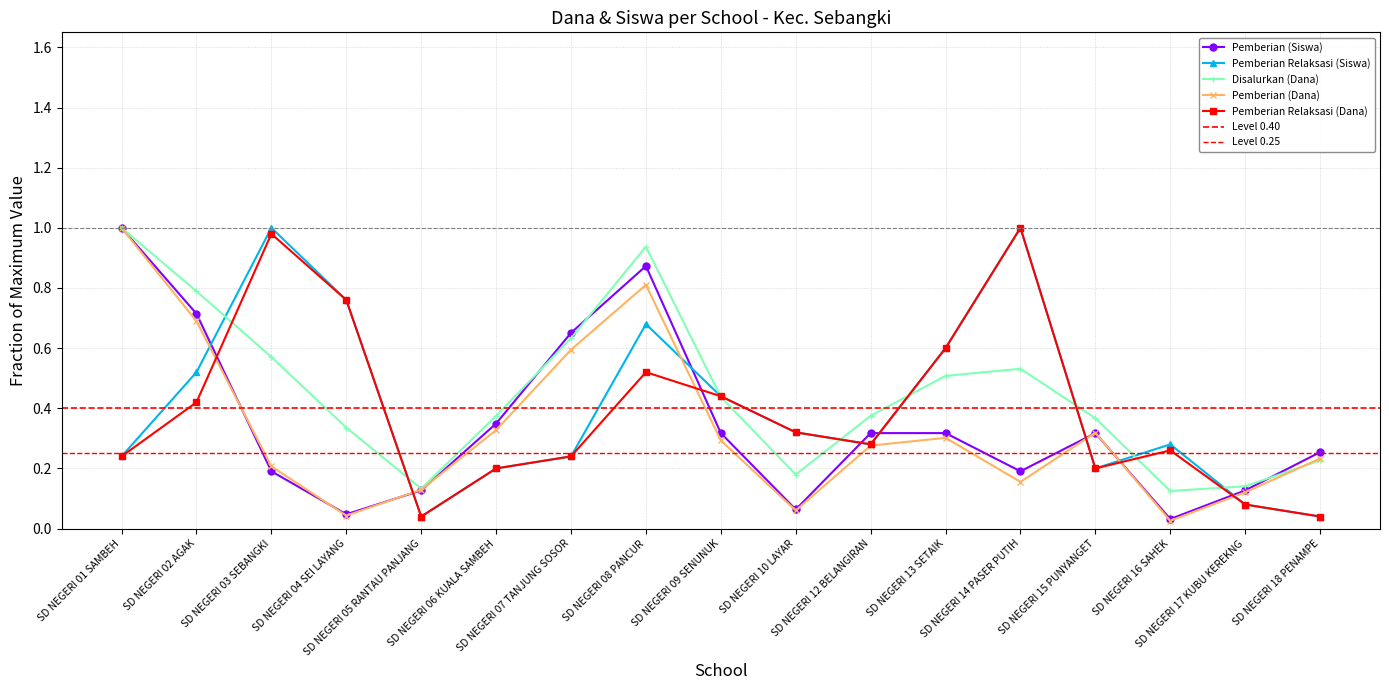

Which series has the largest total across all categories?

Disalurkan (Dana)